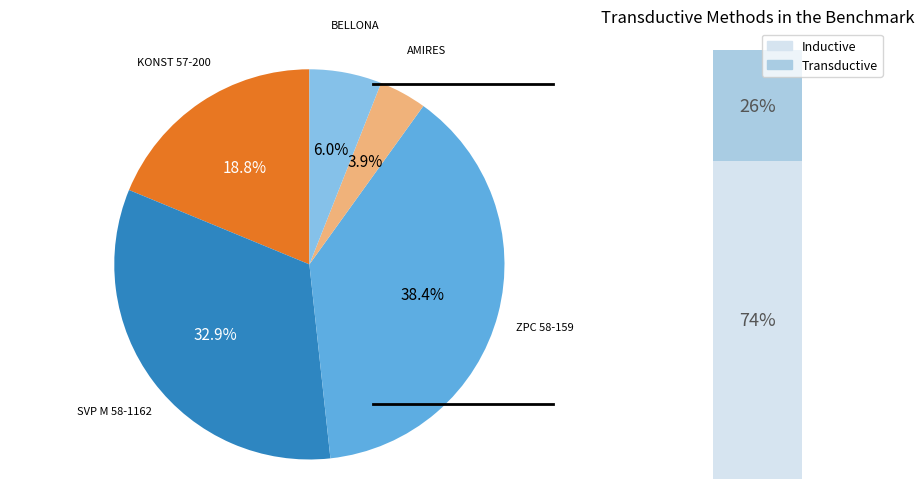

Which category has the smallest portion of the pie?

AMIRES